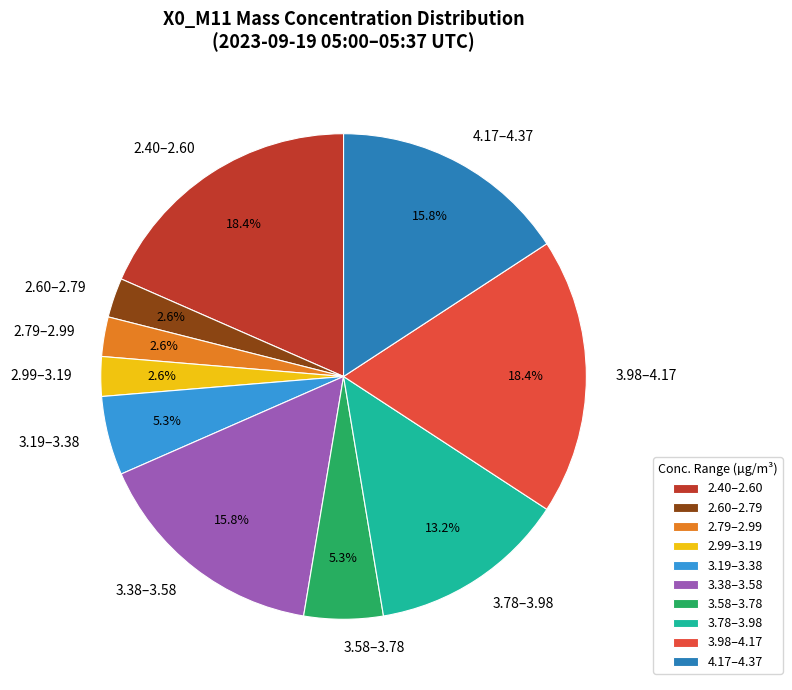

Is 3.78–3.98 the majority of the pie?

No